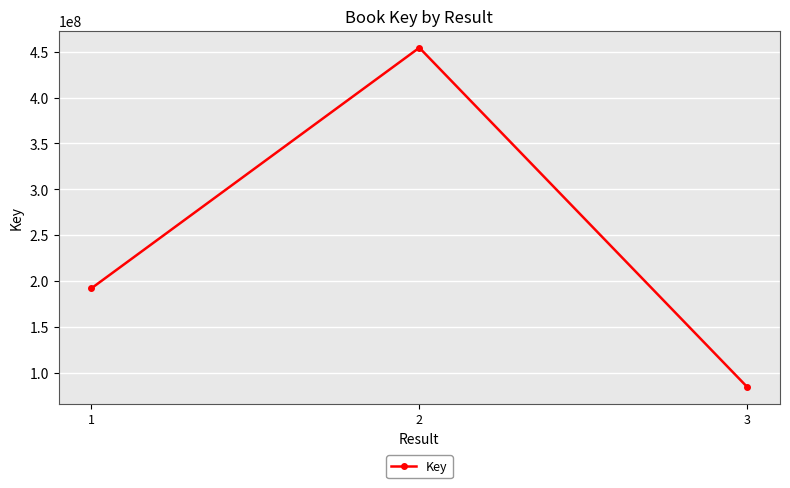

How many values are between 84948459 and 454247016?

3